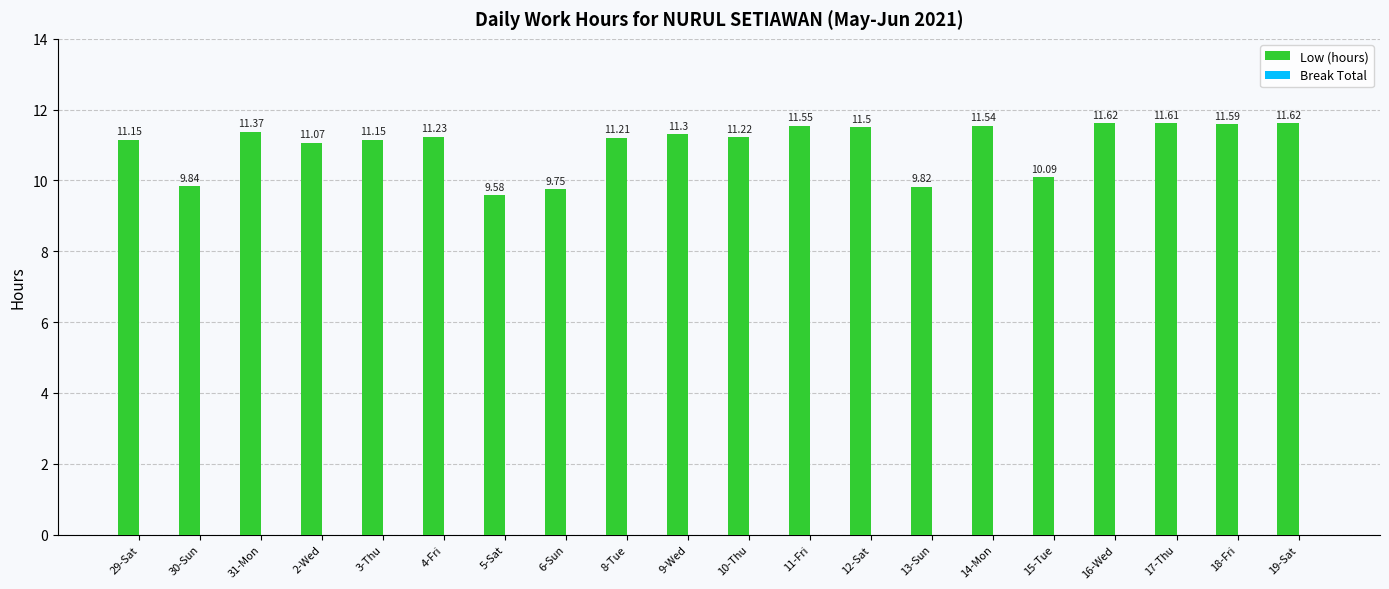

What is the difference between the second highest and minimum values?

2.0